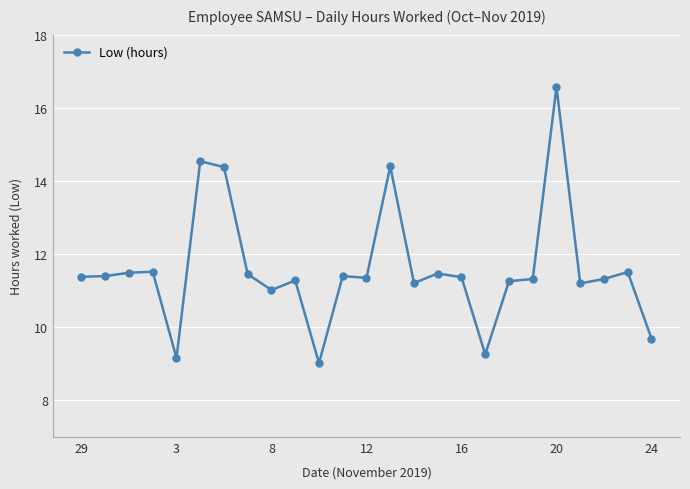

What is the sum of all values?

290.0